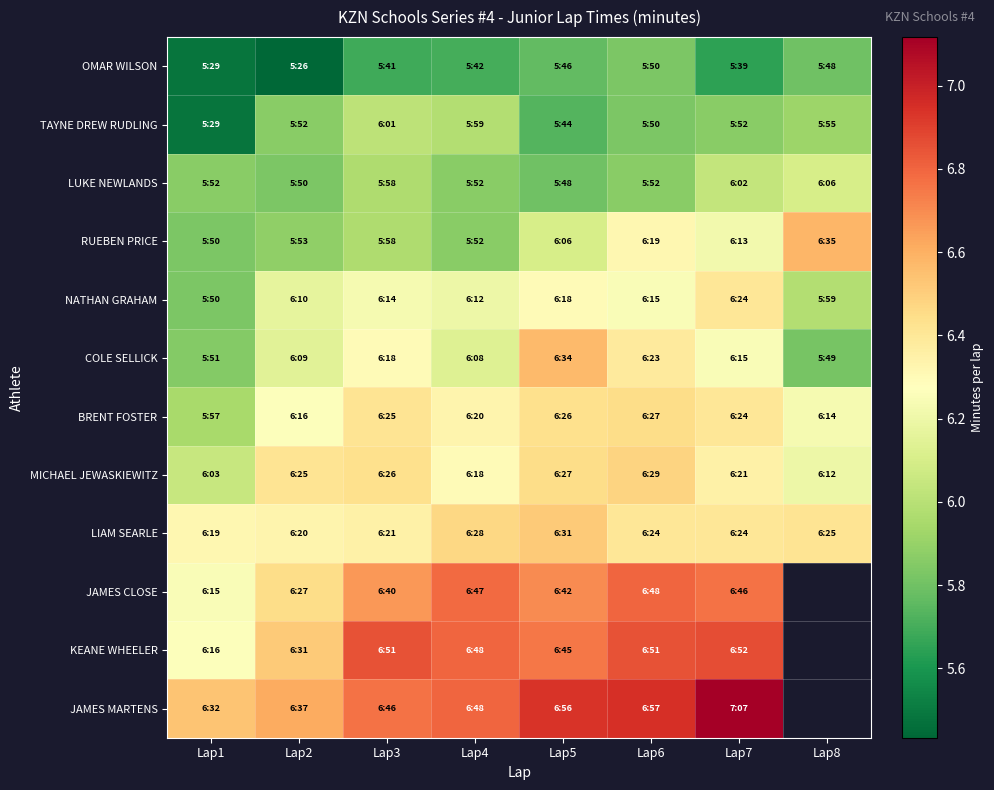

What is the smallest value displayed?

5.4